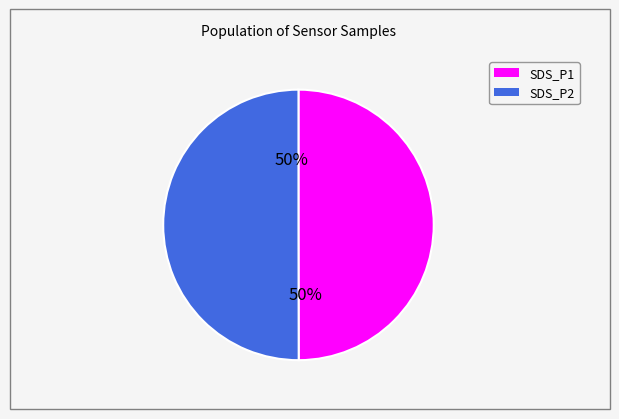

To the nearest percent, what is the average slice percentage?

50%